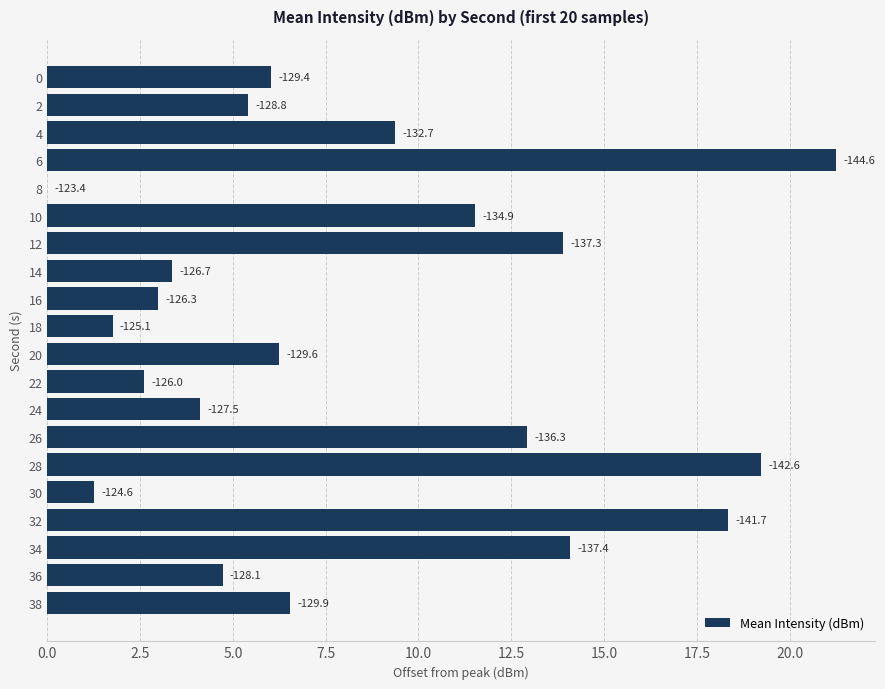

Are the bars horizontal?

Yes